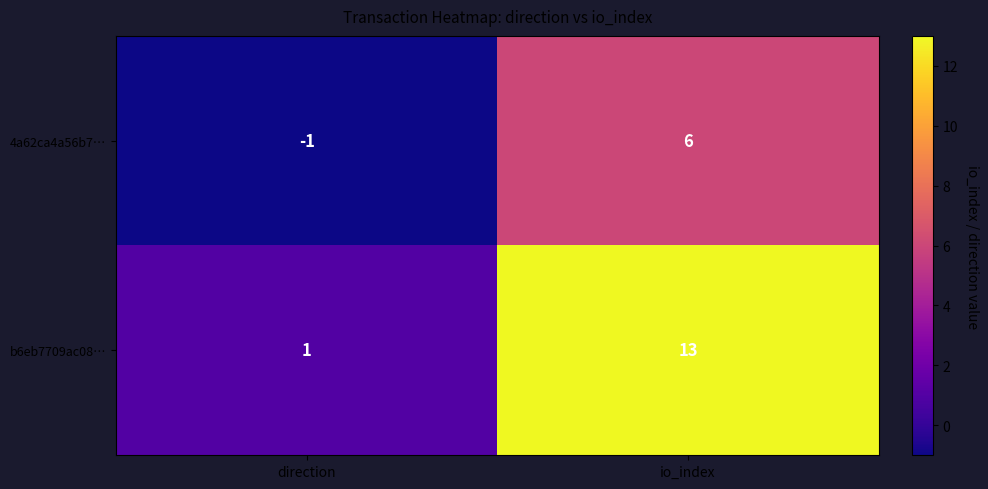

At io_index, list the series in order from largest to smallest.

b6eb7709ac08…, 4a62ca4a56b7…